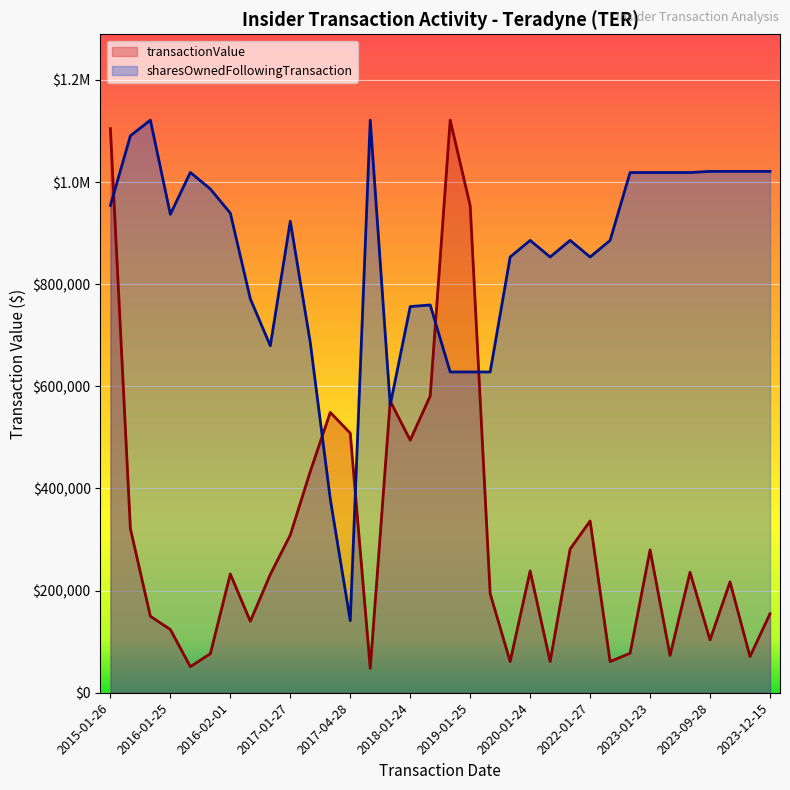

At 2023-12-15, list the series in order from largest to smallest.

sharesOwnedFollowingTransaction, transactionValue